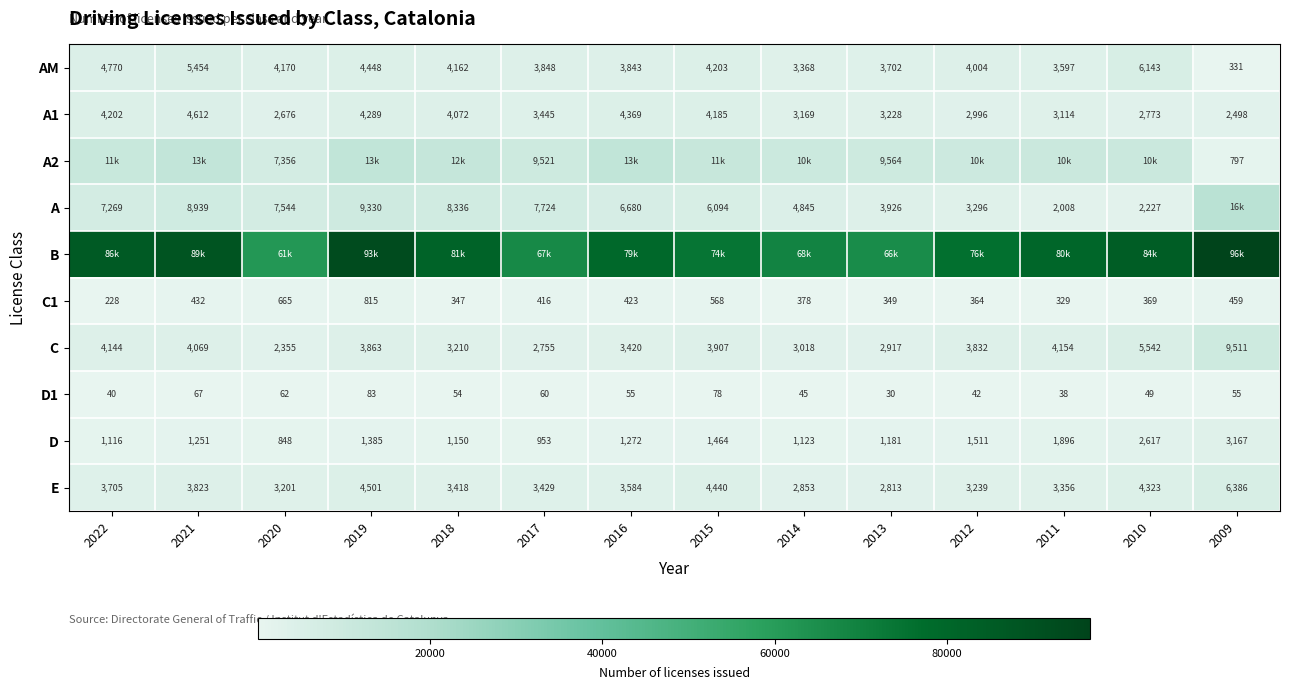

True or false: A1 has a value of 3445 at 2017.

True